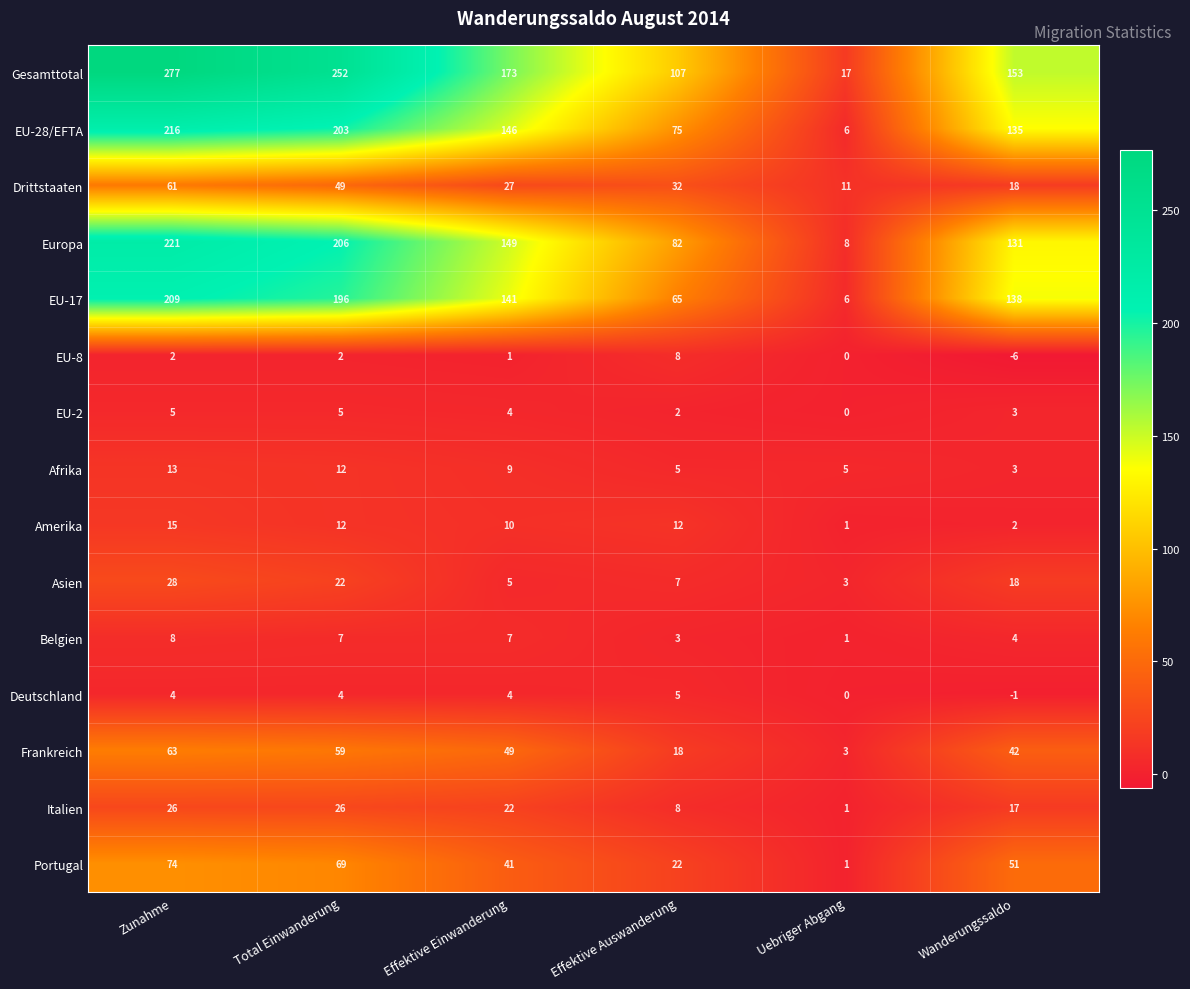

Is it true that Frankreich equals 61 at Wanderungssaldo?

False